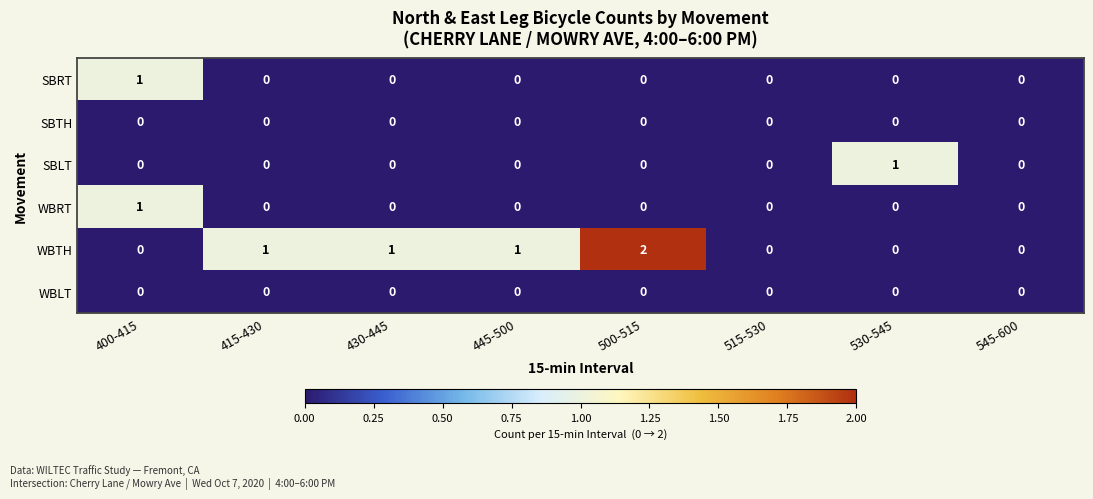

What is the spread (max minus min) of values at 500-515?

2